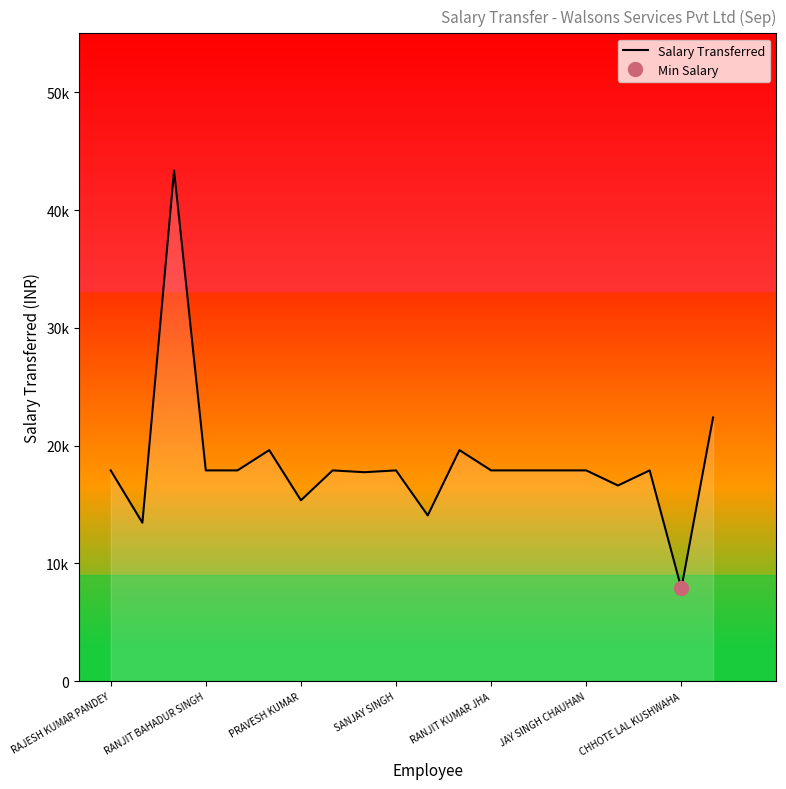

What is the greatest value displayed?

43359